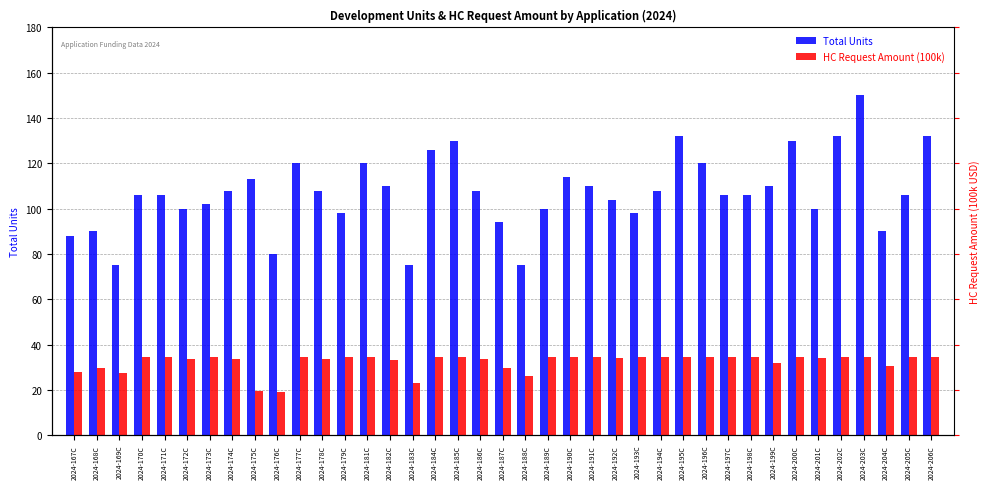

Reading left to right, what are all the values shown in this chart?

Total Units: 2024-167C=88.0	2024-168C=90.0	2024-169C=75.0	2024-170C=106.0	2024-171C=106.0	2024-172C=100.0	2024-173C=102.0	2024-174C=108.0	2024-175C=113.0	2024-176C=80.0	2024-177C=120.0	2024-178C=108.0	2024-179C=98.0	2024-181C=120.0	2024-182C=110.0	2024-183C=75.0	2024-184C=126.0	2024-185C=130.0	2024-186C=108.0	2024-187C=94.0	2024-188C=75.0	2024-189C=100.0	2024-190C=114.0	2024-191C=110.0	2024-192C=104.0	2024-193C=98.0	2024-194C=108.0	2024-195C=132.0	2024-196C=120.0	2024-197C=106.0	2024-198C=106.0	2024-199C=110.0	2024-200C=130.0	2024-201C=100.0	2024-202C=132.0	2024-203C=150.0	2024-204C=90.0	2024-205C=106.0	2024-206C=132.0
HC Request Amount (100k): 2024-167C=28.0	2024-168C=29.5	2024-169C=27.5	2024-170C=34.6	2024-171C=34.6	2024-172C=33.5	2024-173C=34.6	2024-174C=33.6	2024-175C=19.5	2024-176C=19.0	2024-177C=34.6	2024-178C=33.6	2024-179C=34.6	2024-181C=34.6	2024-182C=33.0	2024-183C=23.2	2024-184C=34.6	2024-185C=34.6	2024-186C=33.6	2024-187C=29.6	2024-188C=26.2	2024-189C=34.6	2024-190C=34.6	2024-191C=34.6	2024-192C=34.0	2024-193C=34.6	2024-194C=34.6	2024-195C=34.6	2024-196C=34.6	2024-197C=34.6	2024-198C=34.6	2024-199C=31.8	2024-200C=34.6	2024-201C=34.0	2024-202C=34.6	2024-203C=34.6	2024-204C=30.7	2024-205C=34.5	2024-206C=34.6